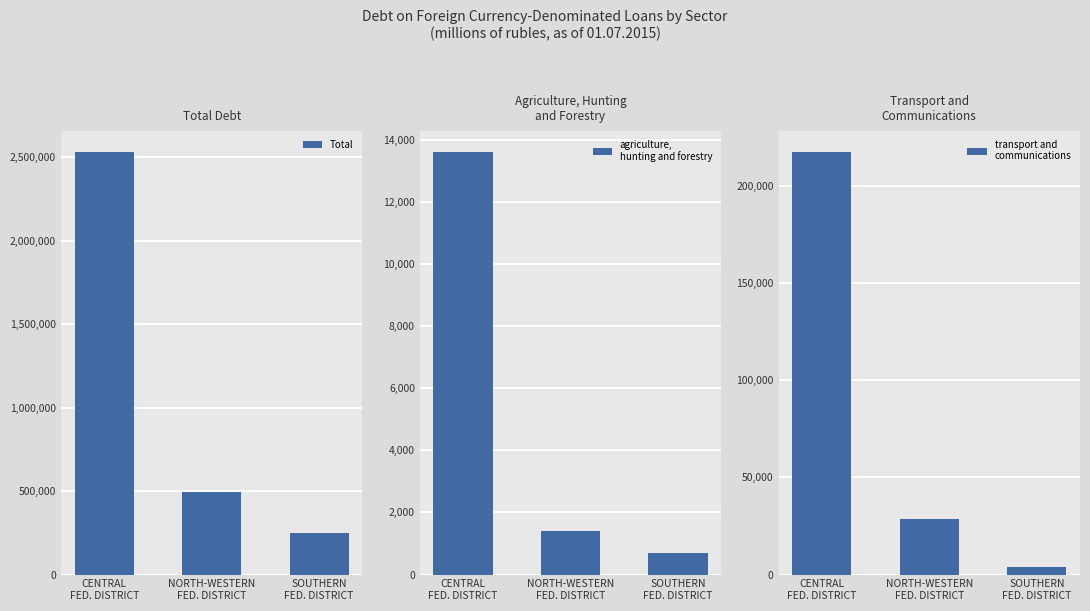

How many transport and
communications values are between 3875 and 217463?

3